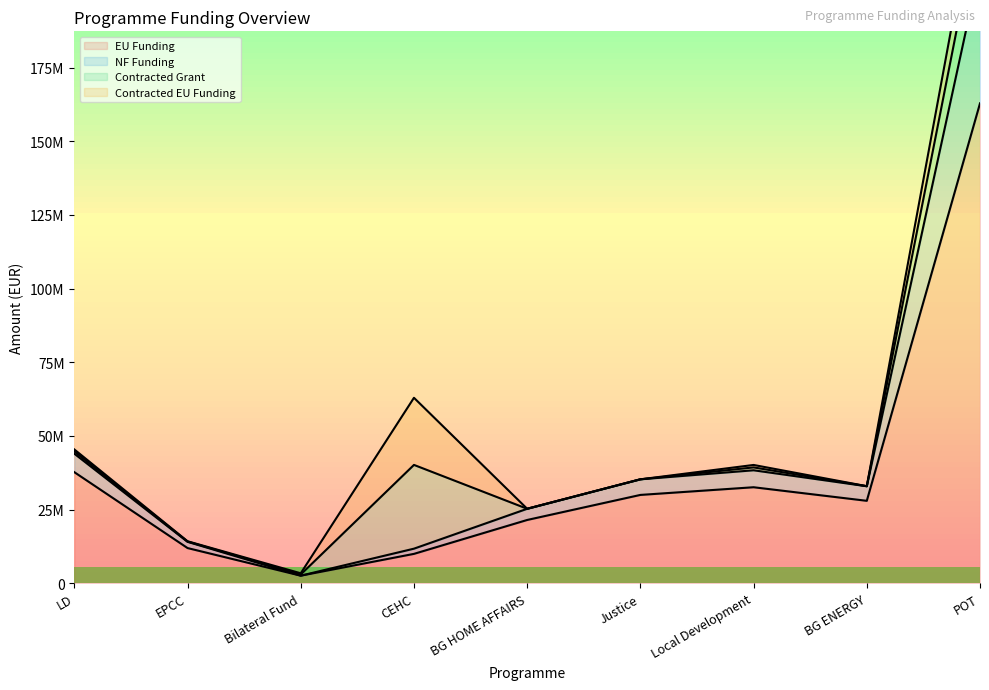

Which category has the lowest value across all series?

Bilateral Fund